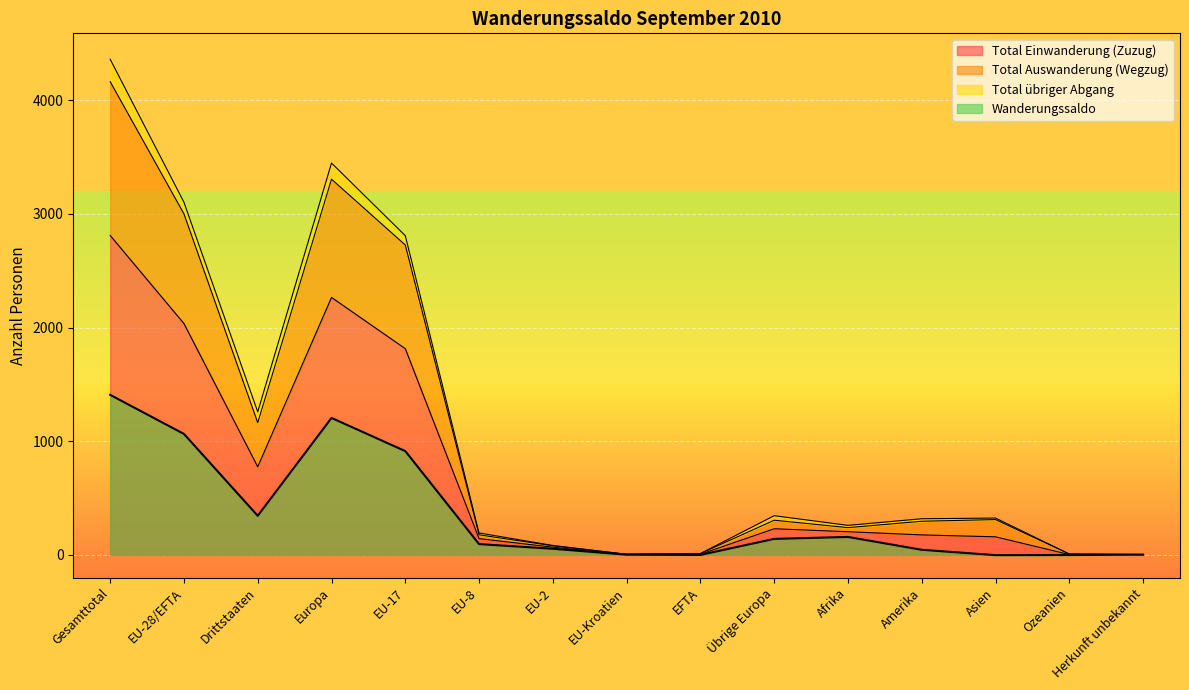

What is the difference between the highest and lowest values at Drittstaaten?

819